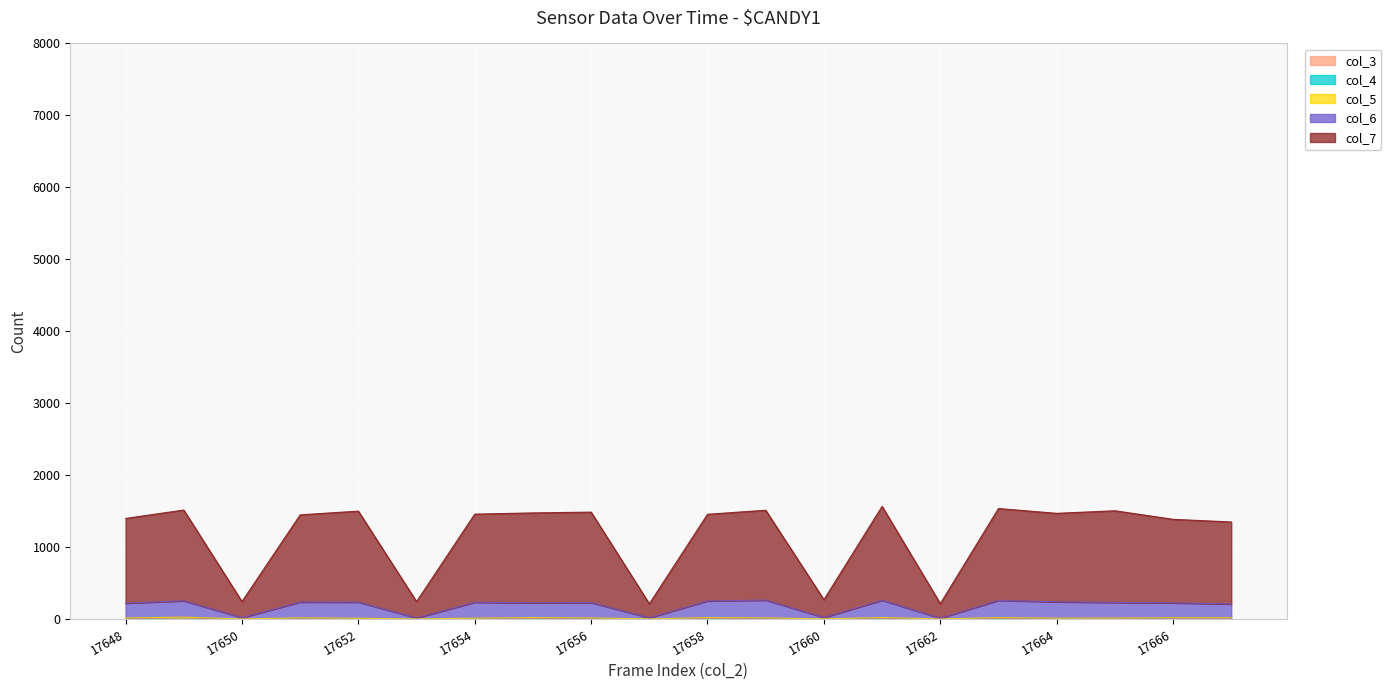

Is it true that col_7 equals 959 at 17655?

False